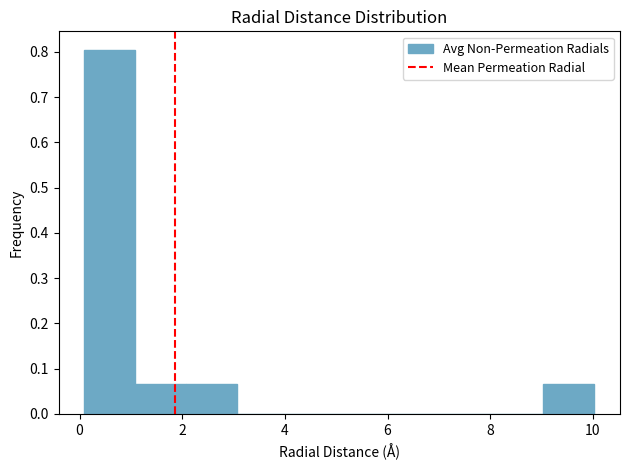

What is the height of the bar covering 2 to 3 on the x-axis? Neither the bar edges nor the heights are printed on the chart, so give them approximately, as read against the axes.

0.07